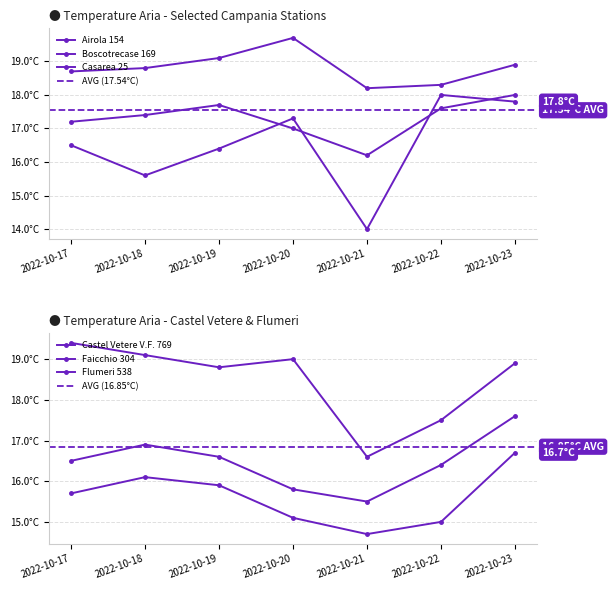

At which category does the chart reach its minimum across all series?

2022-10-21